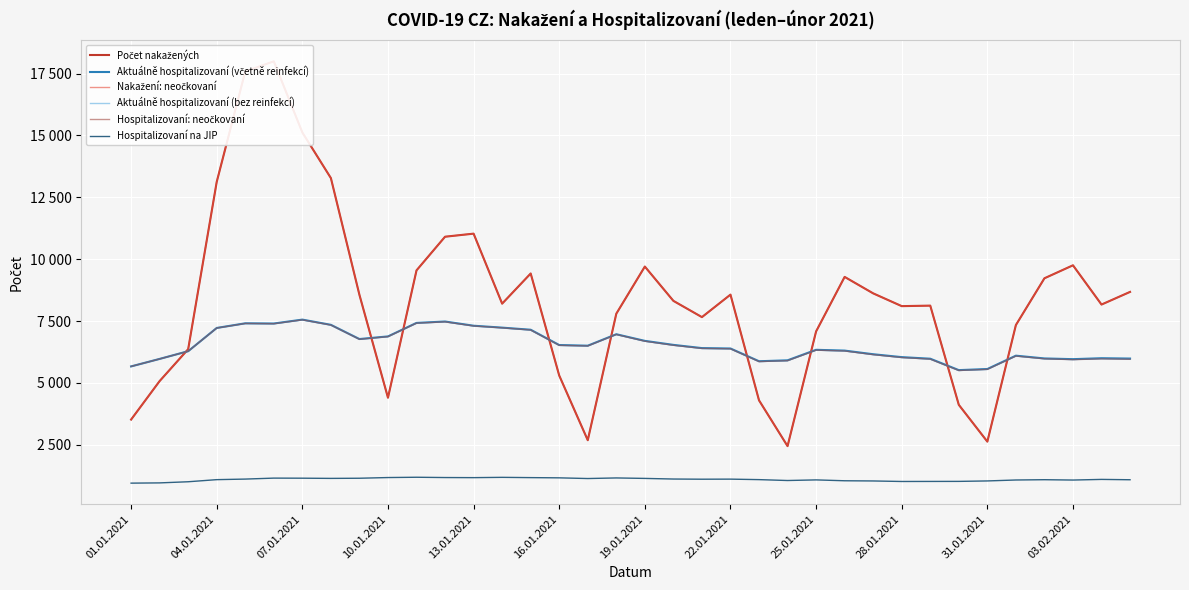

Which category has the lowest value across all series?

01.01.2021